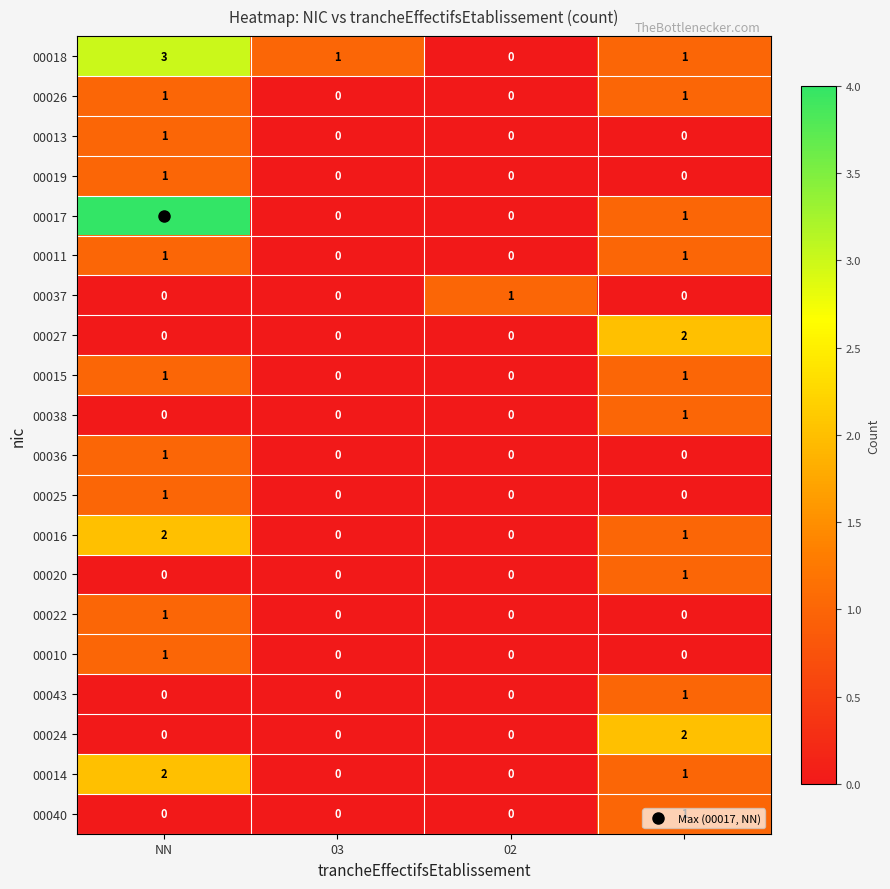

How many values in the 00038 series exceed 0?

1